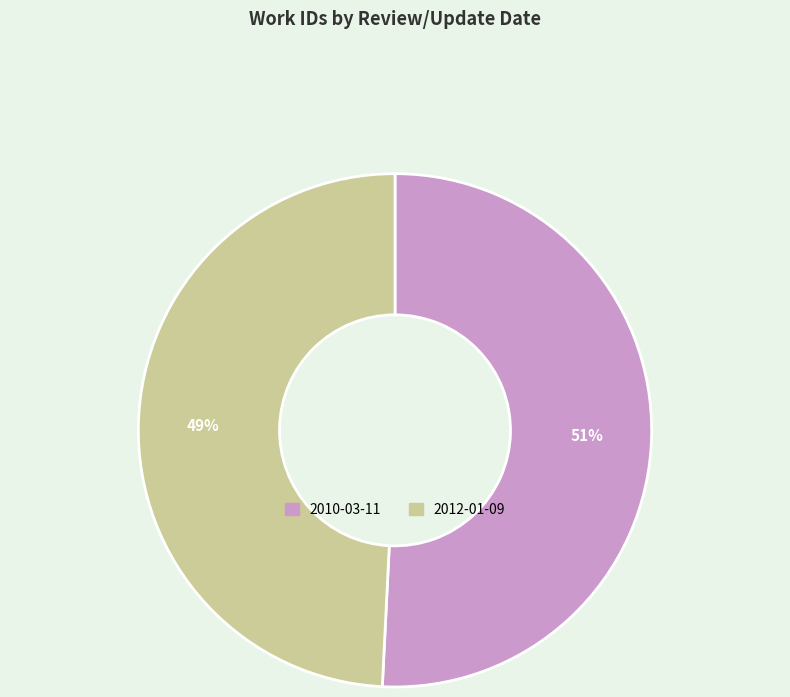

To the nearest percent, what is the difference between the largest and smallest slice percentages?

2%